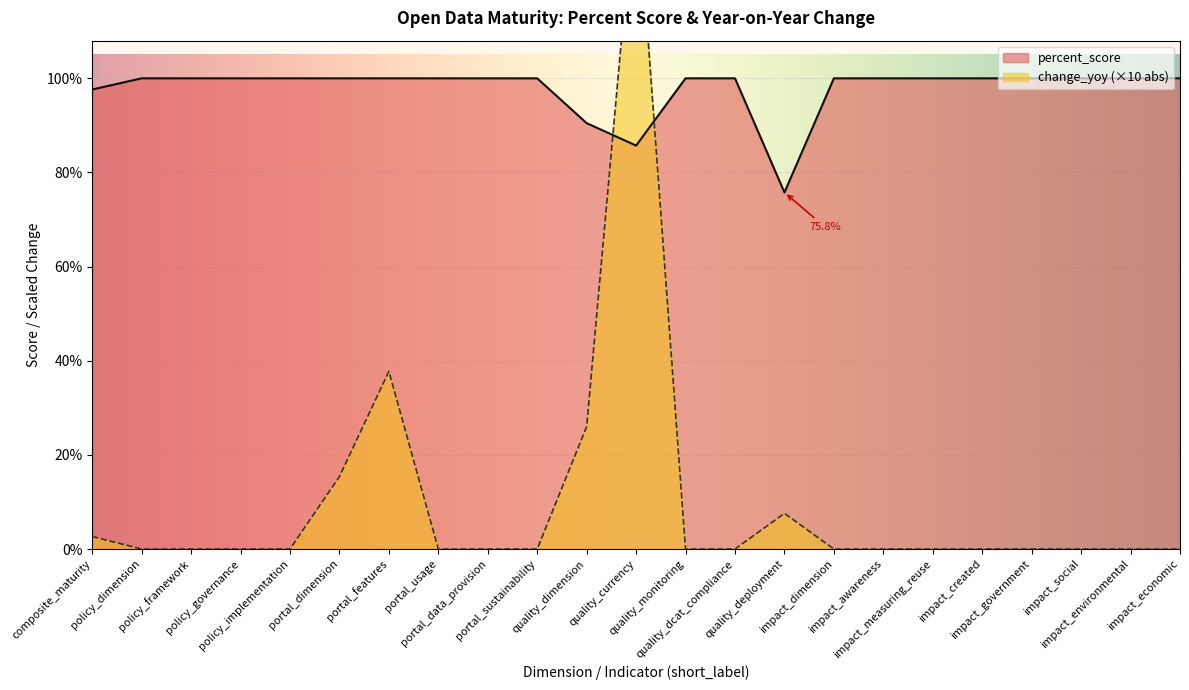

The value at impact_social is 1.0. True or false?

True